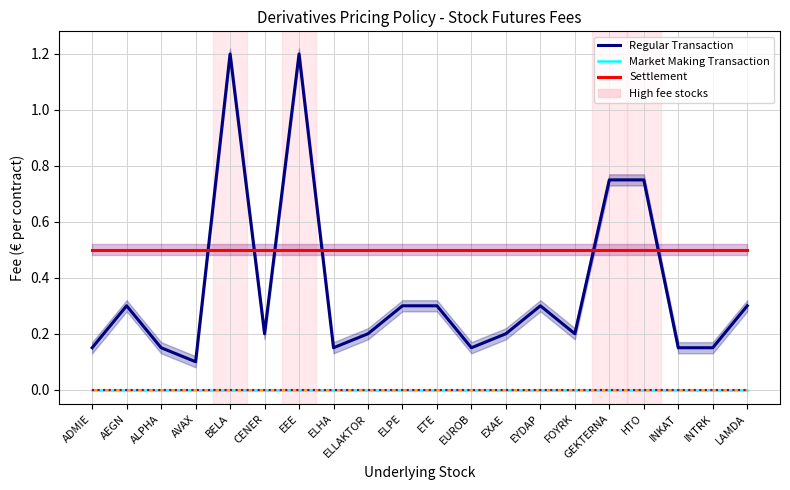

Where is the first local minimum for Regular Transaction?

AVAX